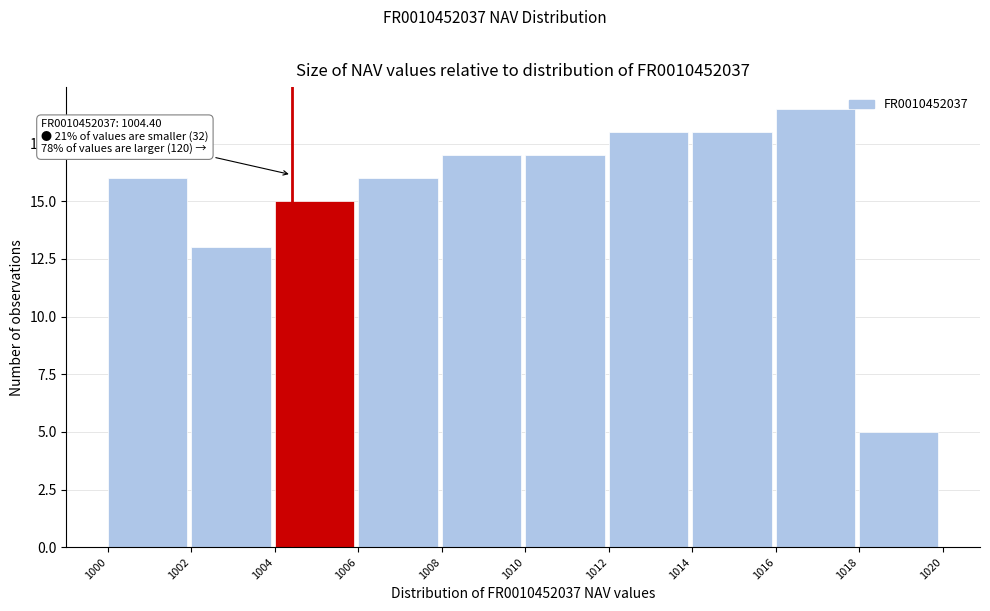

Over which range of the x-axis is the bar tallest?

1016 to 1018